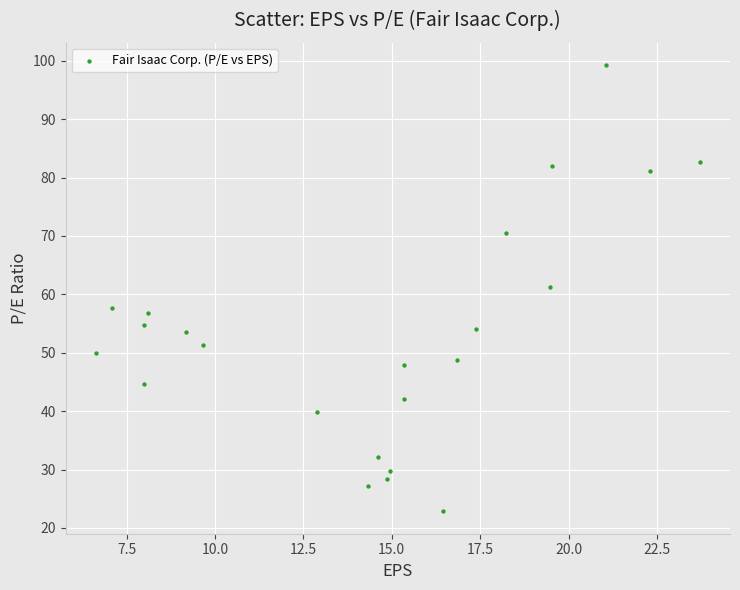

What is the range of Y values (max minus min)?

76.4